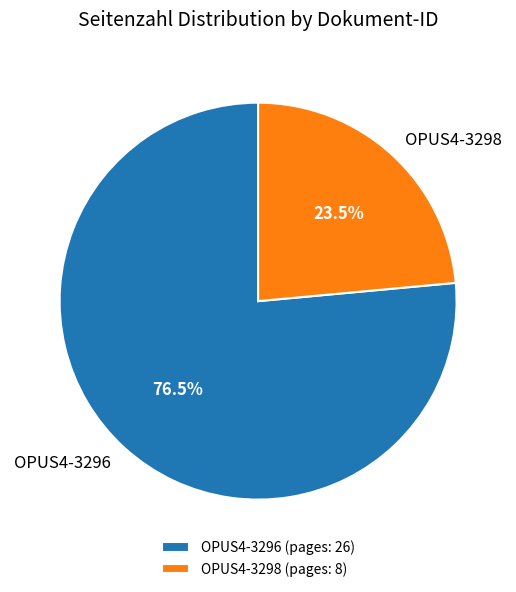

What is the largest slice in the pie chart?

OPUS4-3296